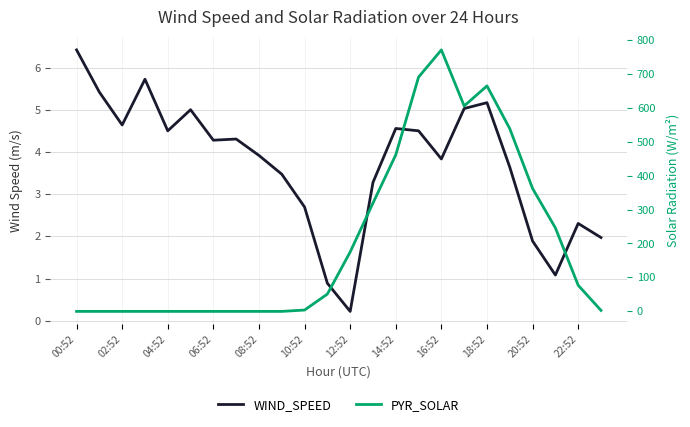

Which series has the widest spread of values?

PYR_SOLAR